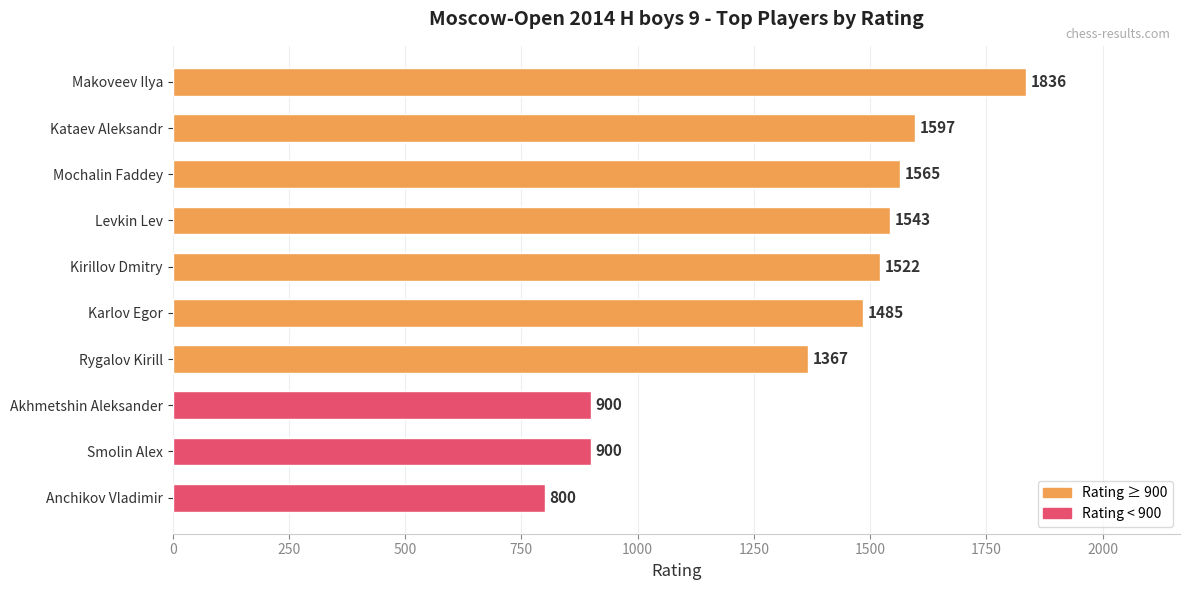

Reading top to bottom, what are all the values shown in this chart?

1836	1597	1565	1543	1522	1485	1367	900	900	800